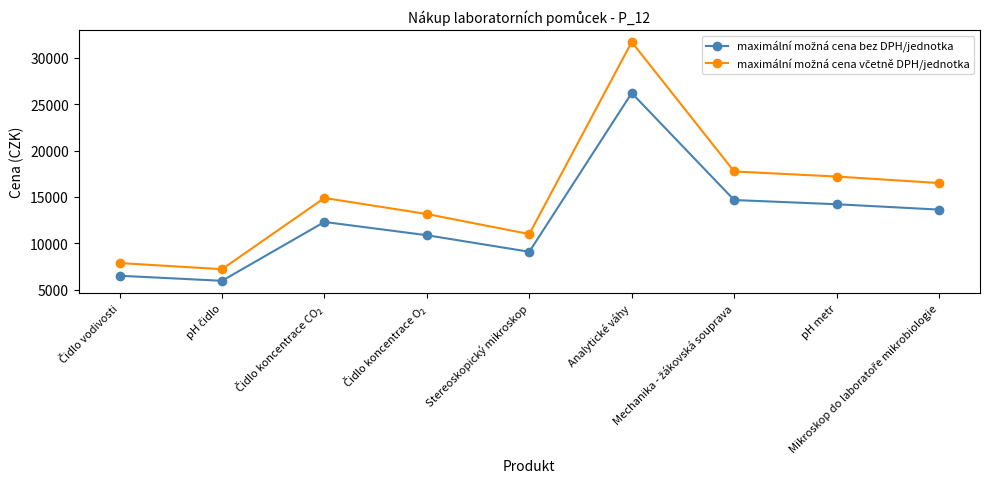

What is the maximum value shown in the chart?

31700.0